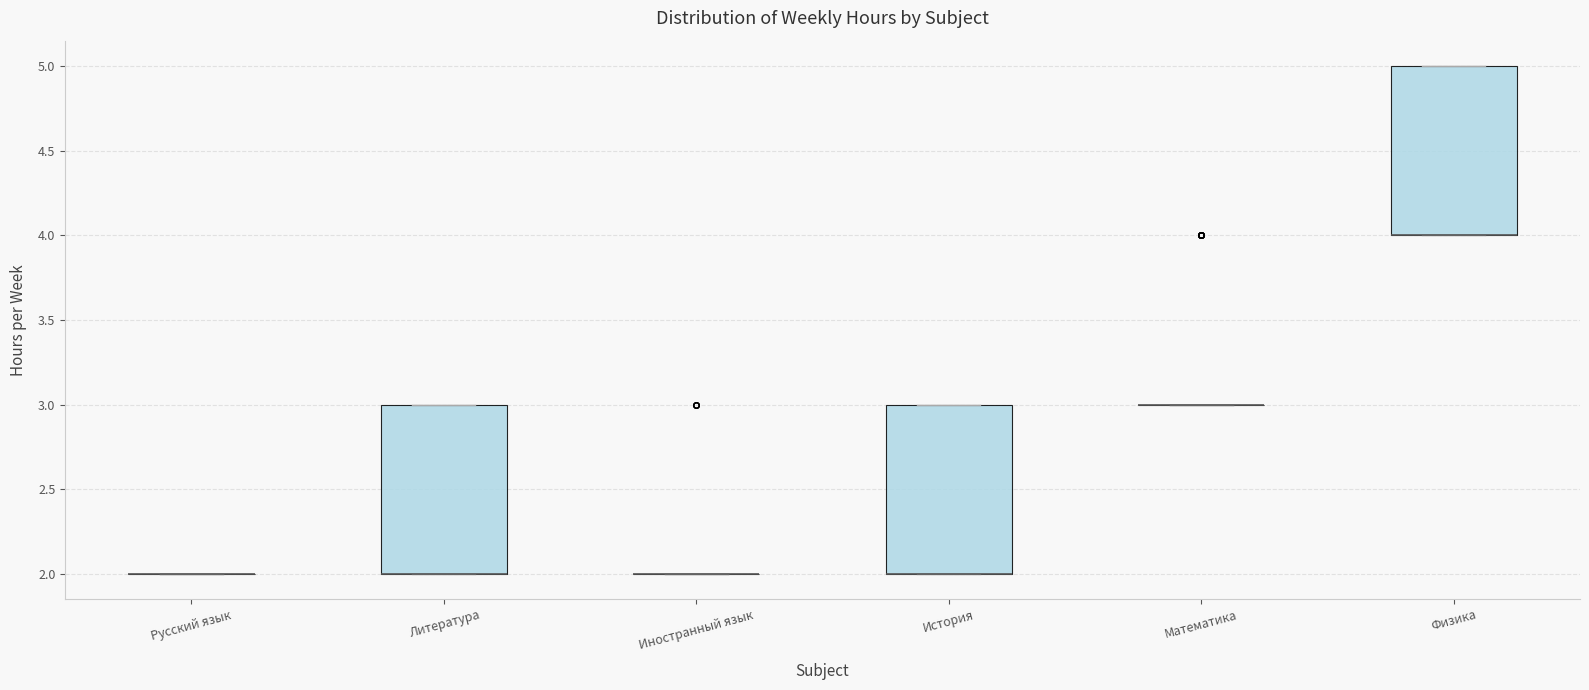

Reading left to right, transcribe this box plot: for each box, give where its median line is, the range the box spans, and where its two whiskers end, as read against the y-axis. The values are not printed on the chart, so give them approximately, as read against the axis.

Русский язык: box collapsed to a line at 2, whiskers 2 to 2
Литература: median 2 (drawn on the box's lower edge), box 2 to 3, whiskers 2 to 3
Иностранный язык: box collapsed to a line at 2, whiskers 2 to 2
История: median 2 (drawn on the box's lower edge), box 2 to 3, whiskers 2 to 3
Математика: box collapsed to a line at 3, whiskers 3 to 3
Физика: median 4 (drawn on the box's lower edge), box 4 to 5, whiskers 4 to 5